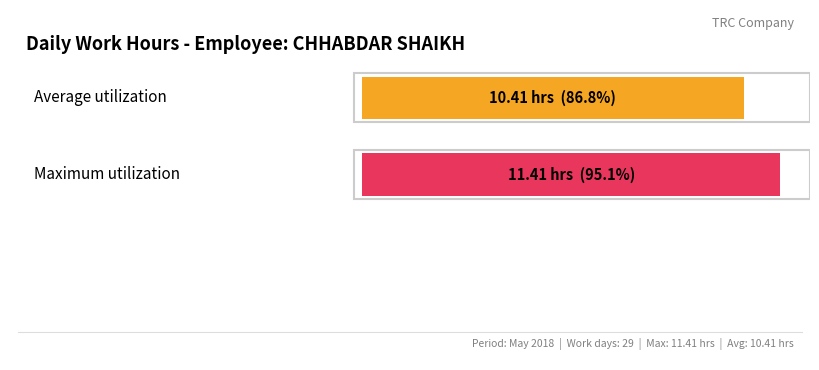

True or false: the data shows -3.9 at 8.

False